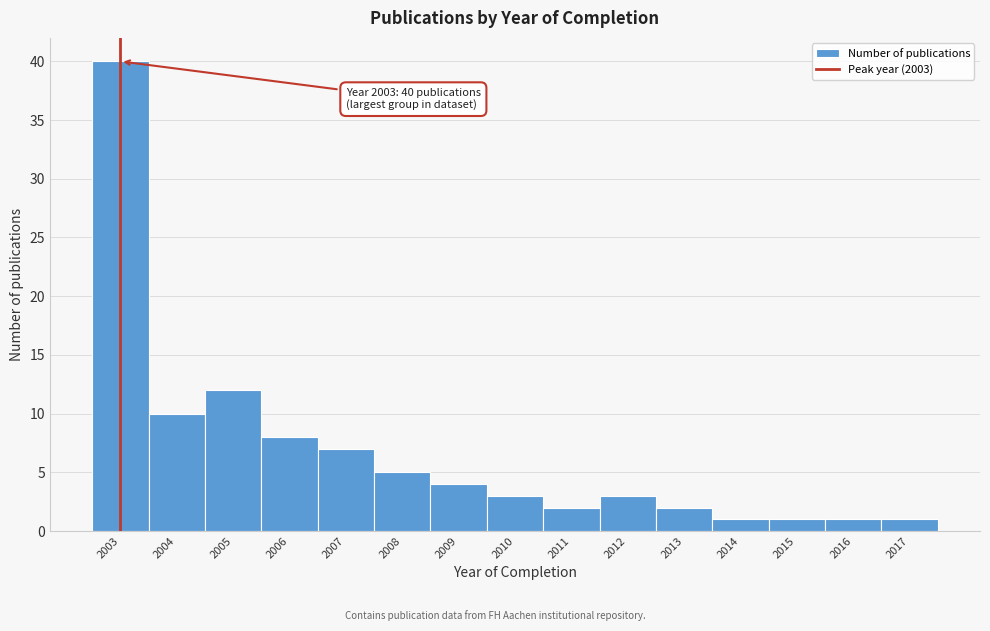

Which range on the x-axis has the tallest bar?

2002.5 to 2003.5